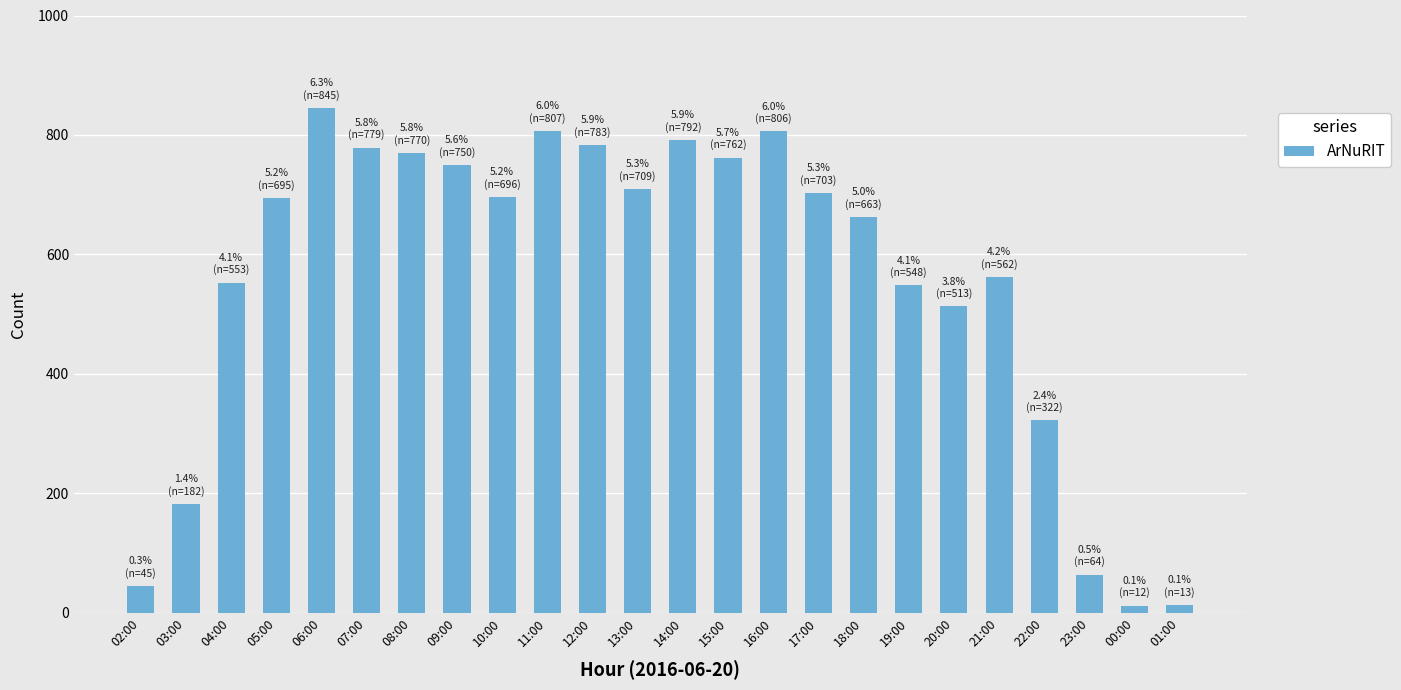

The value at 17:00 is 703. True or false?

True